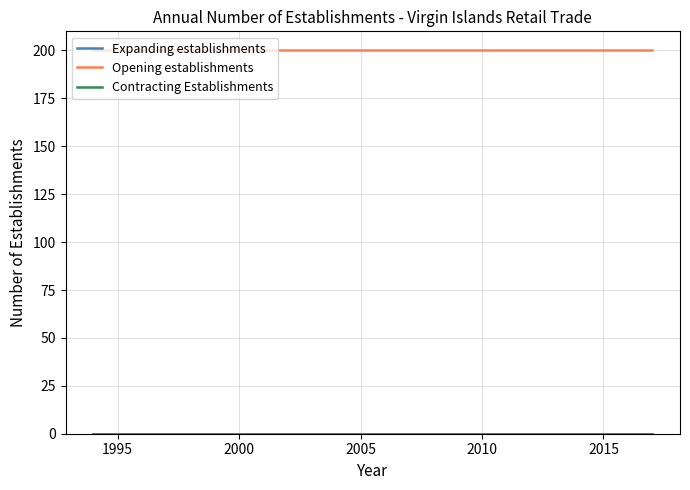

Does the chart have visible grid lines?

Yes